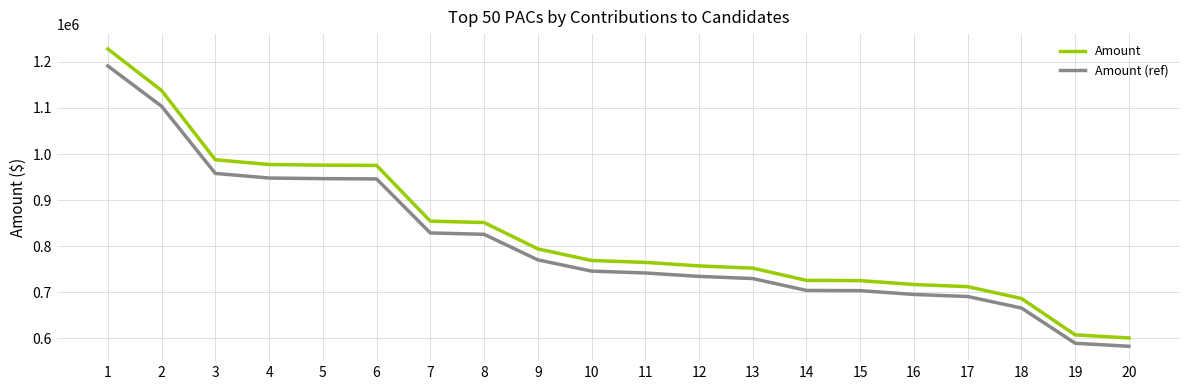

At which label does Amount (ref) reach its peak?

1